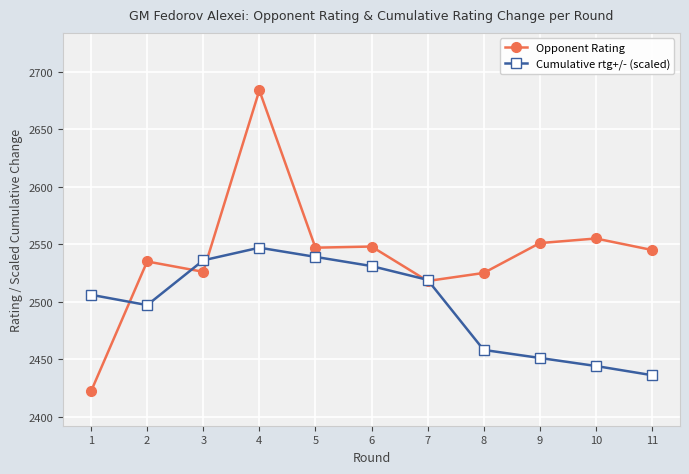

What are all the series names shown in the legend?

Opponent Rating, Cumulative rtg+/- (scaled)